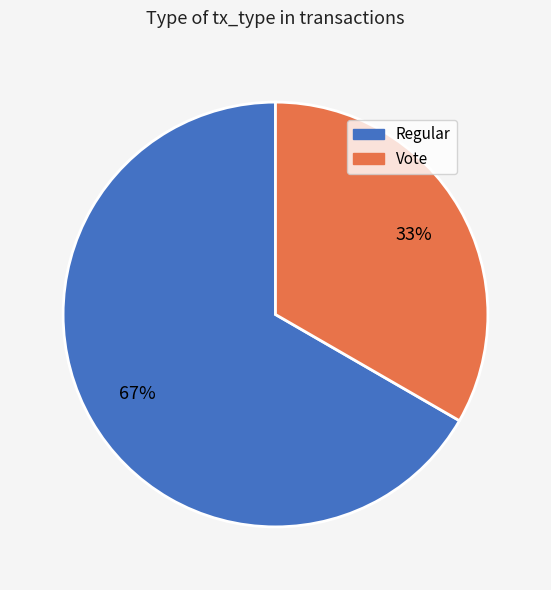

Is there a majority slice in this chart?

Yes